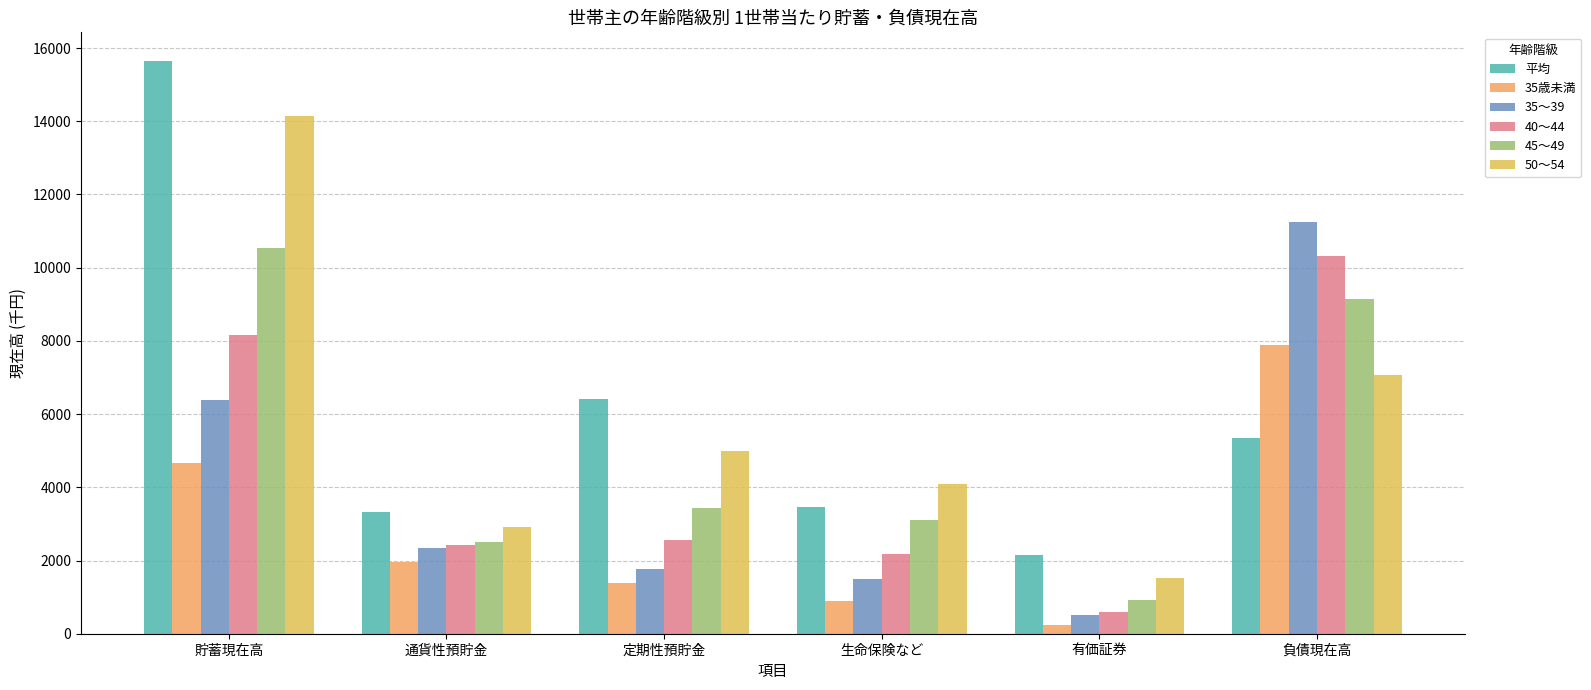

Which series has the largest total across all categories?

平均